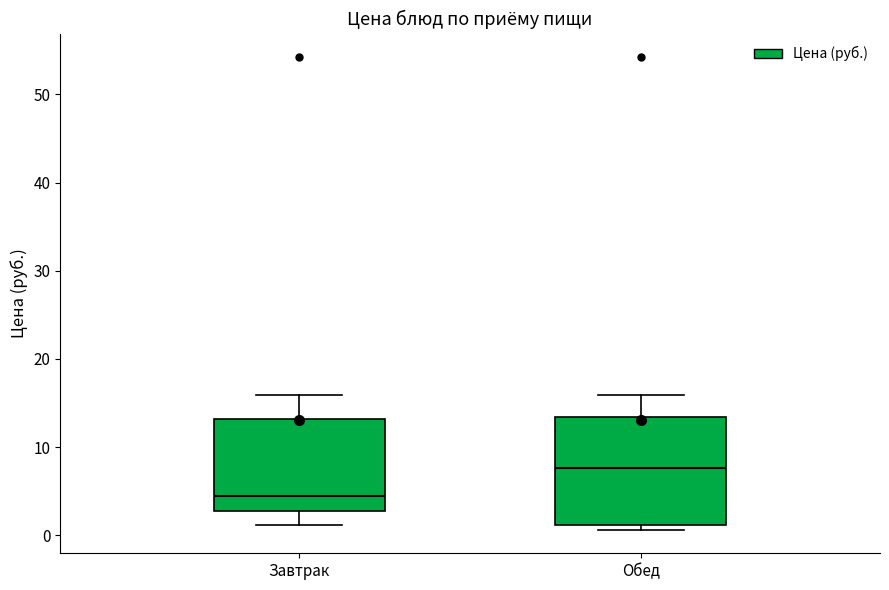

Which box's median line is the lowest?

Завтрак